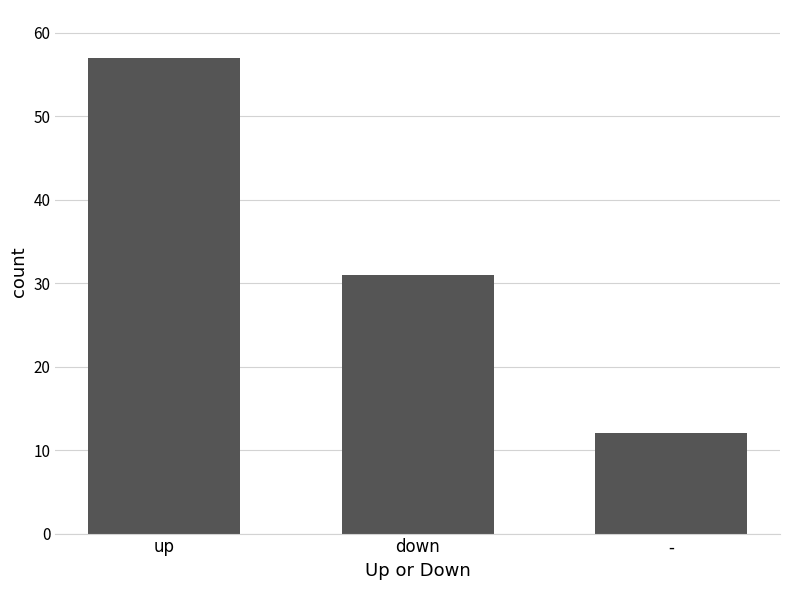

Reading left to right, what are all the values shown in this chart?

57	31	12